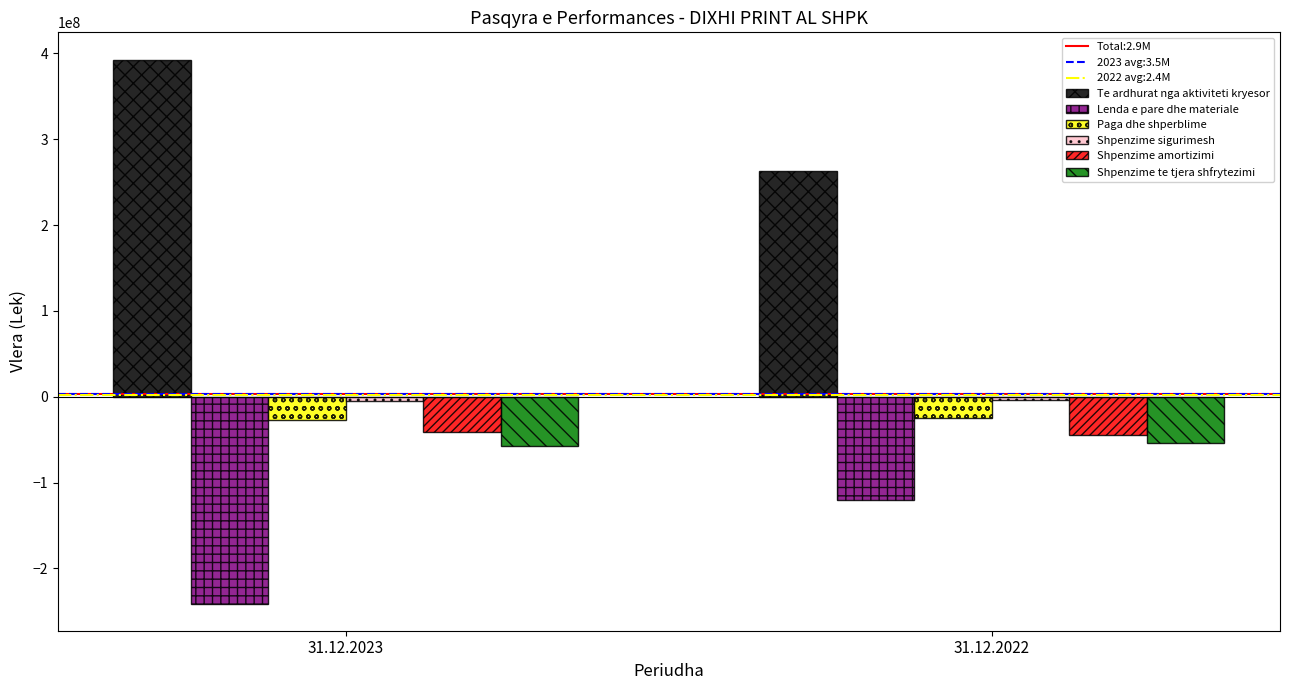

Which series has the largest total across all categories?

Te ardhurat nga aktiviteti kryesor